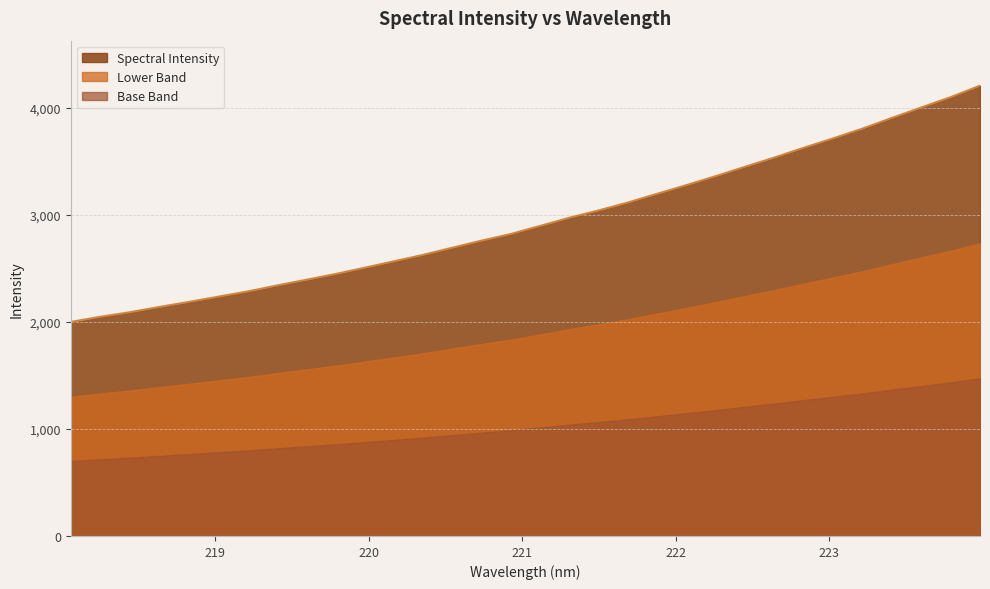

What value does the data have at 221.4993?

3042.7